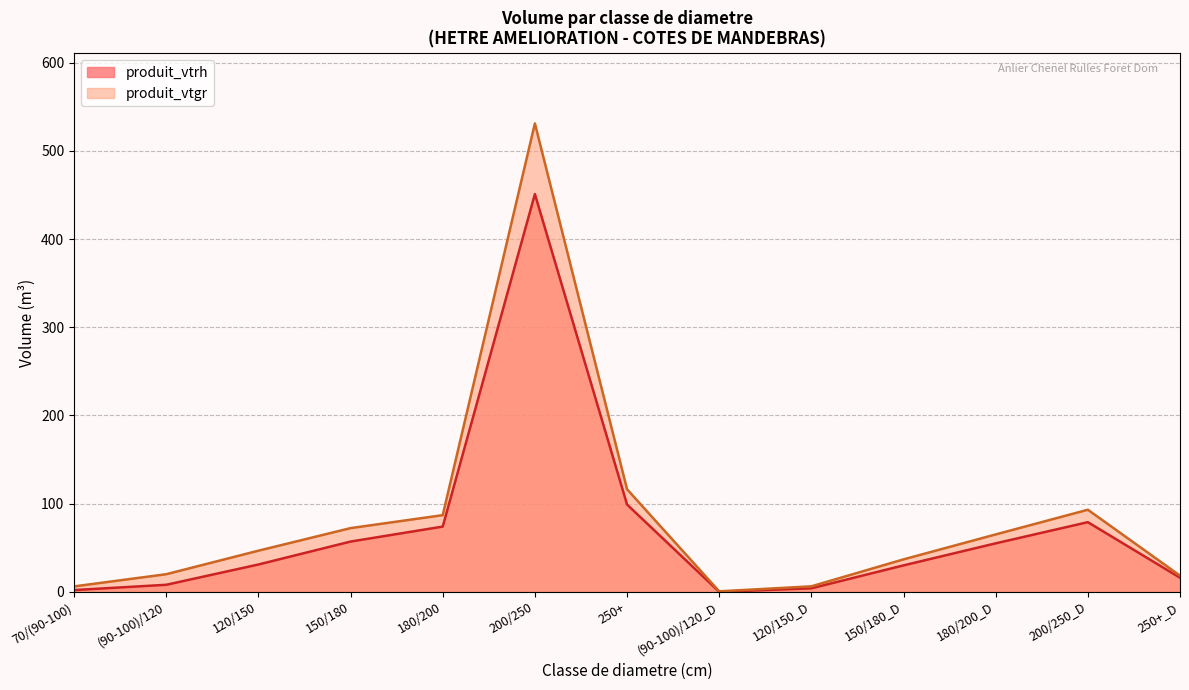

How many data points does each series have?

13